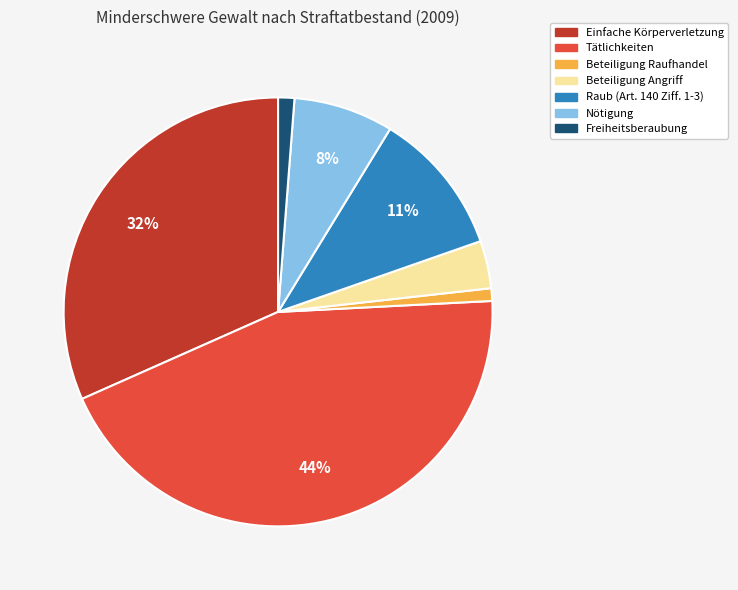

Does Tätlichkeiten represent more than half of the total?

No